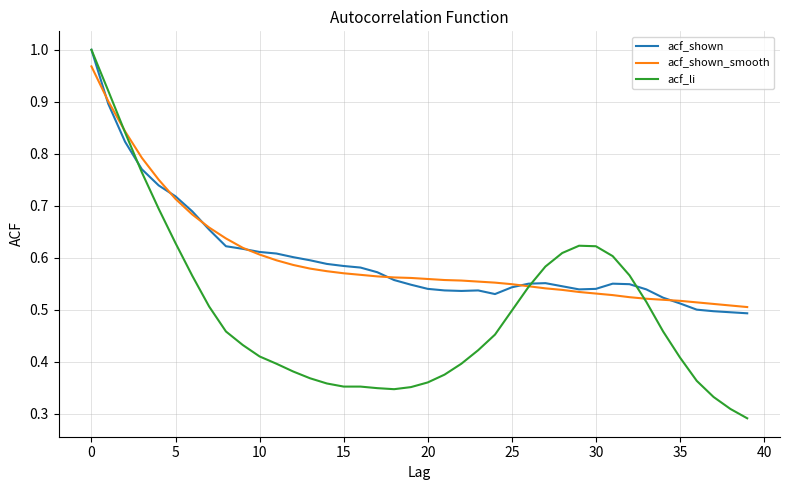

Which series has the widest spread of values?

acf_li